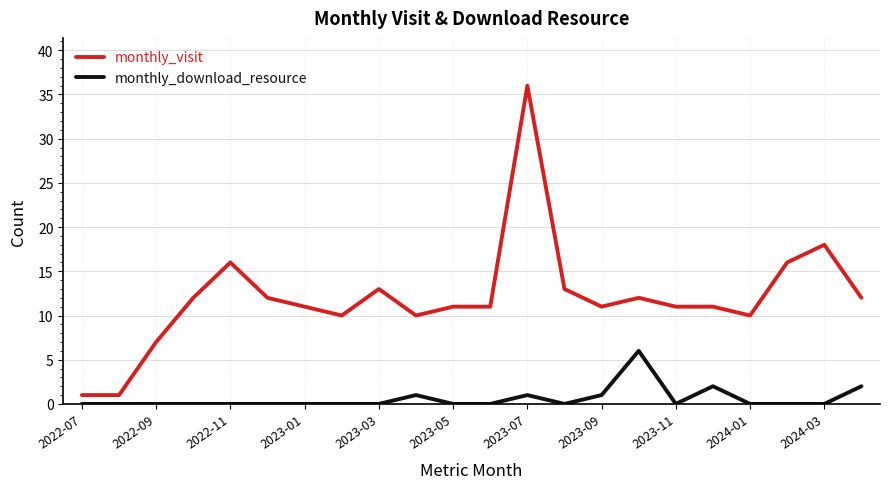

True or false: monthly_download_resource and monthly_visit intersect in this chart.

False